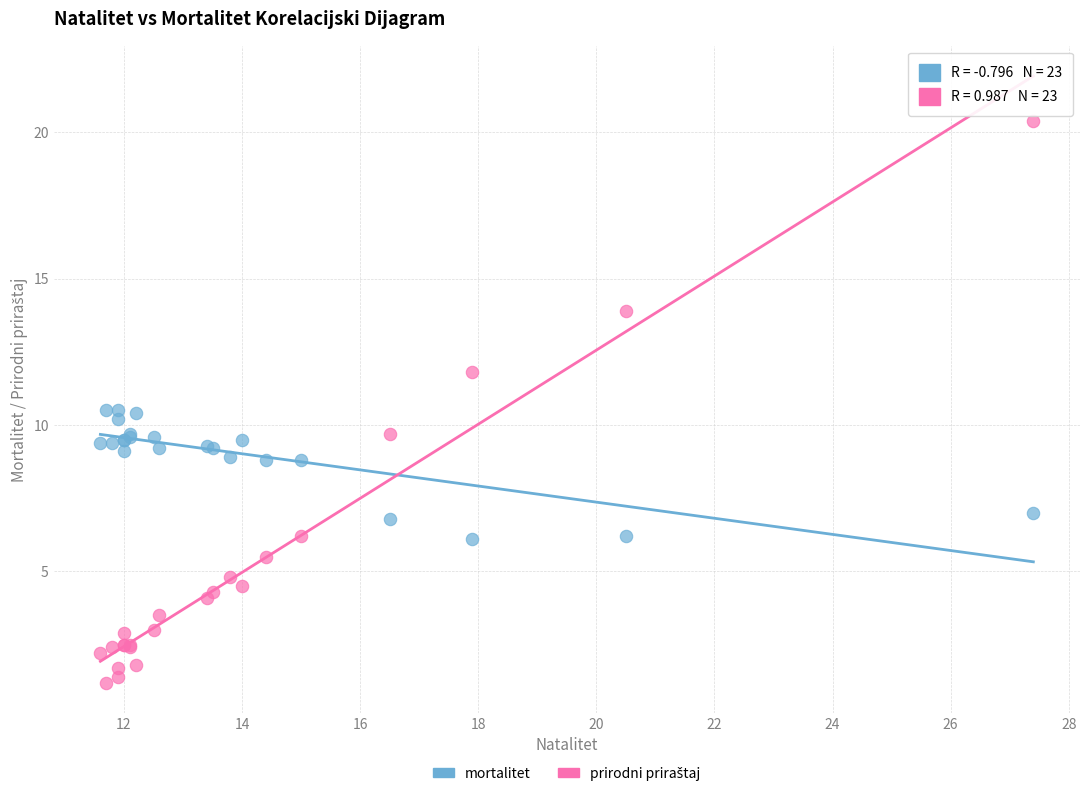

What is the X range (max minus min) for the scatter plot?

15.8